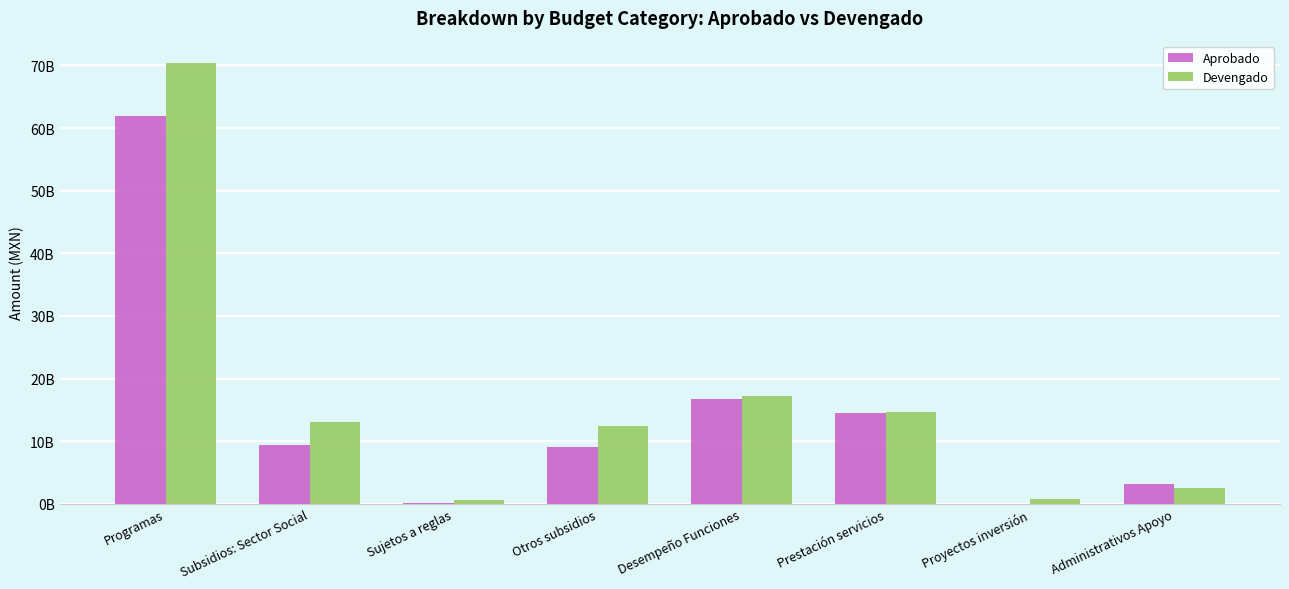

At Subsidios: Sector Social, list the series in order from smallest to largest.

Aprobado, Devengado